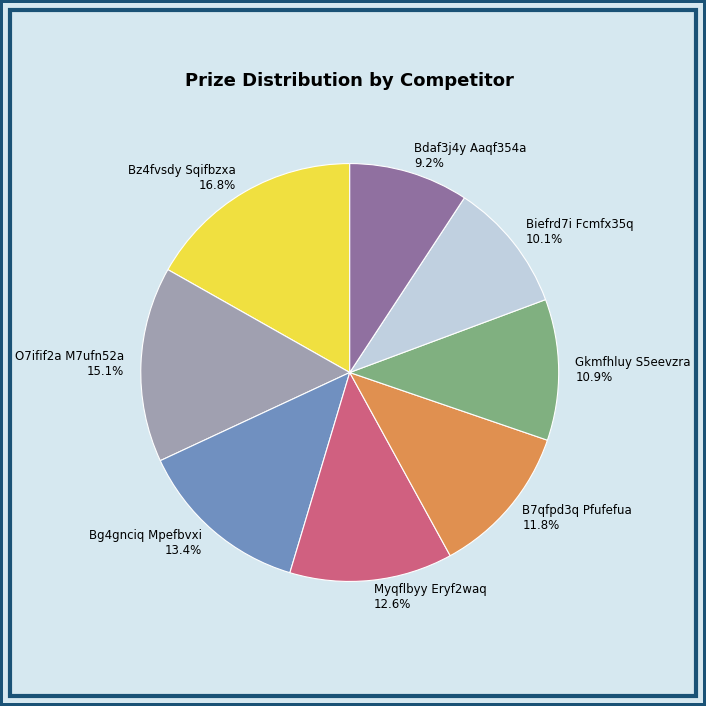

To the nearest percent, what portion does Gkmfhluy S5eevzra represent?

11%